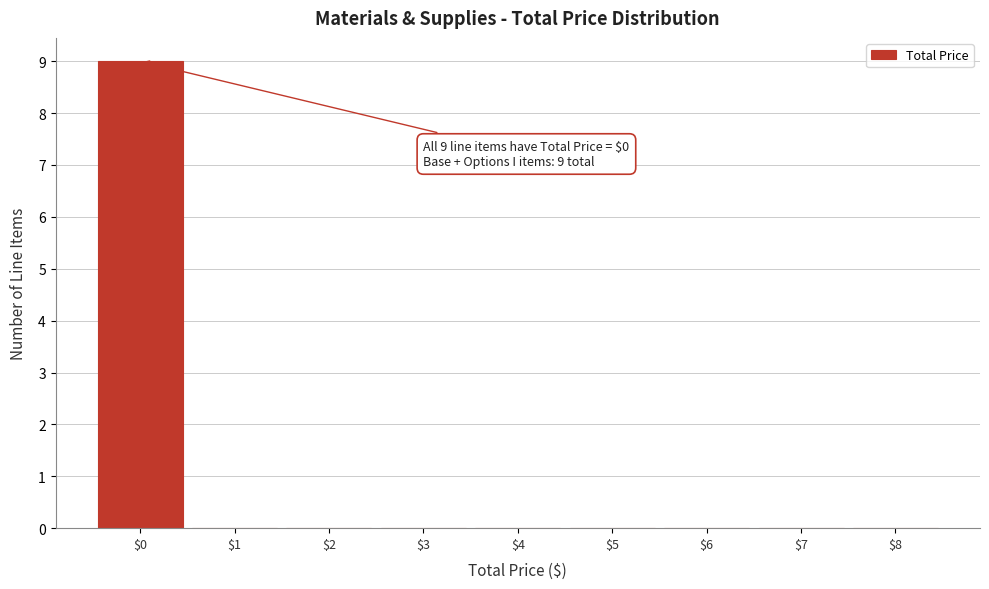

Over which range of the x-axis is the bar tallest?

-0.5 to 0.5